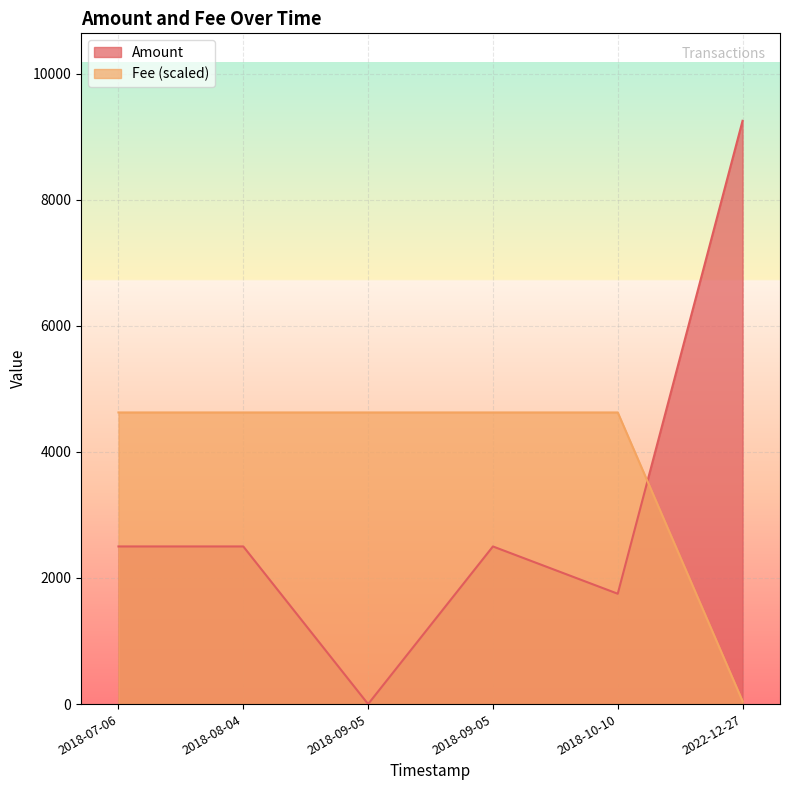

What is the greatest value displayed?

9250.0